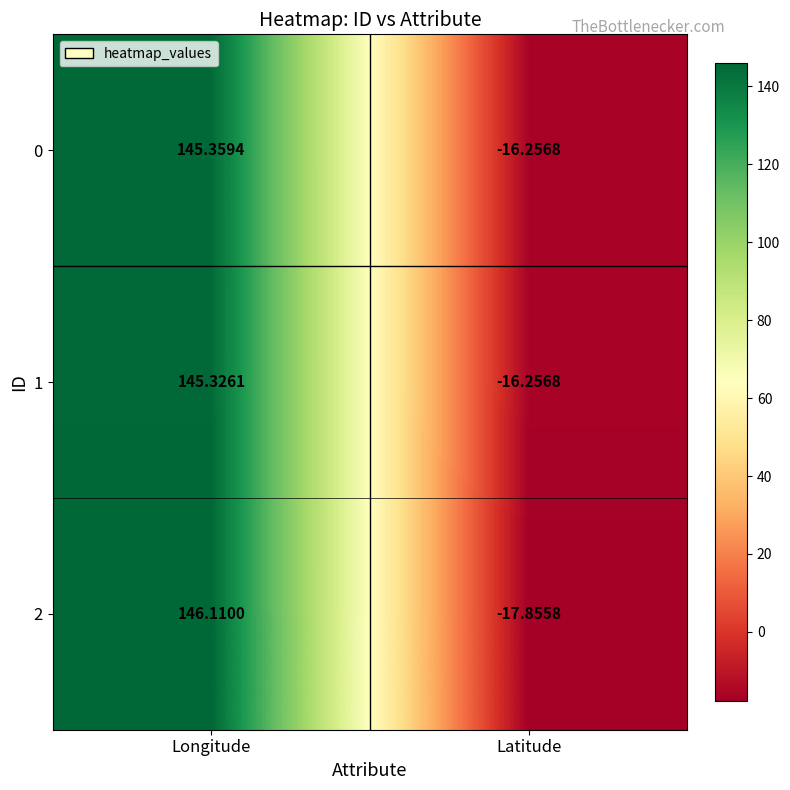

Between Longitude and Latitude, which series saw the biggest shift?

2